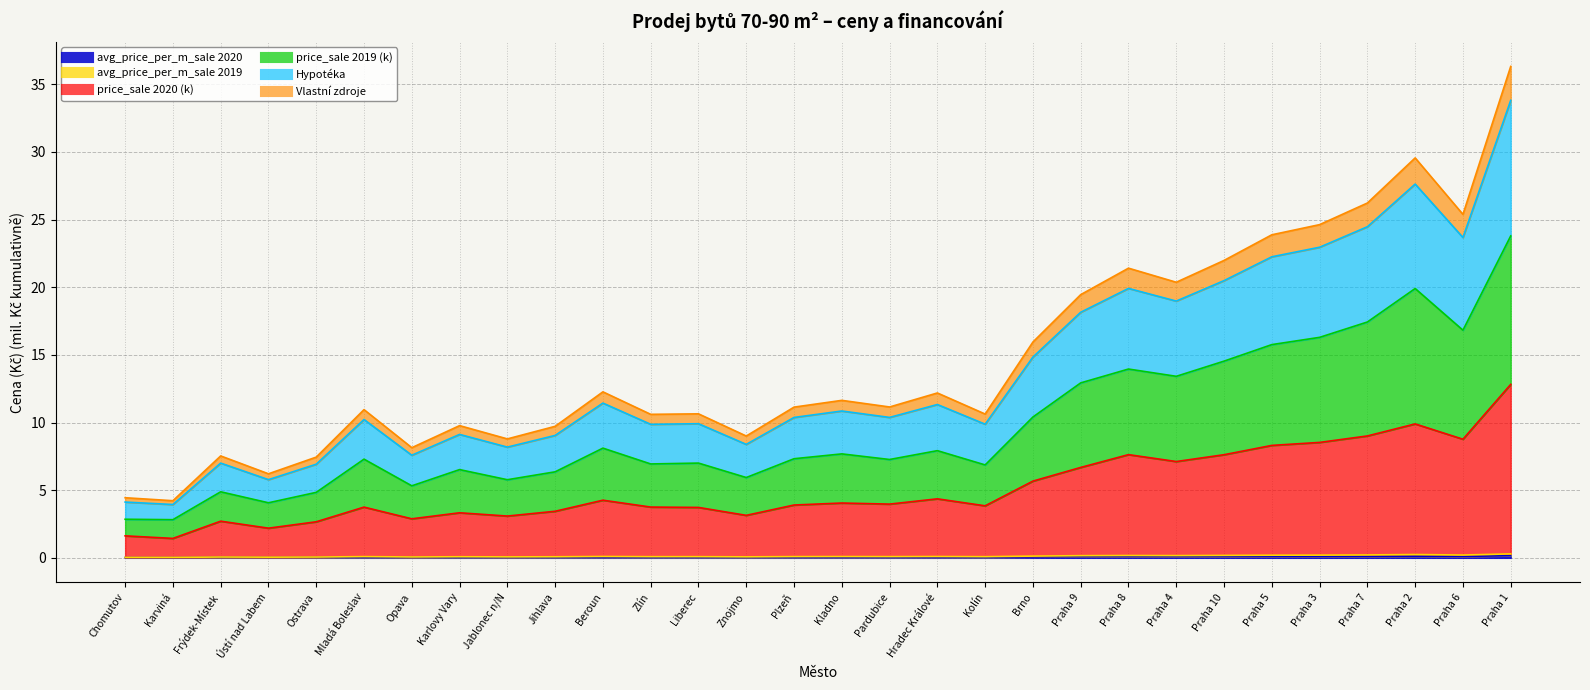

True or false: avg_price_per_m_sale 2020 has a value of 0.1 at Brno.

False